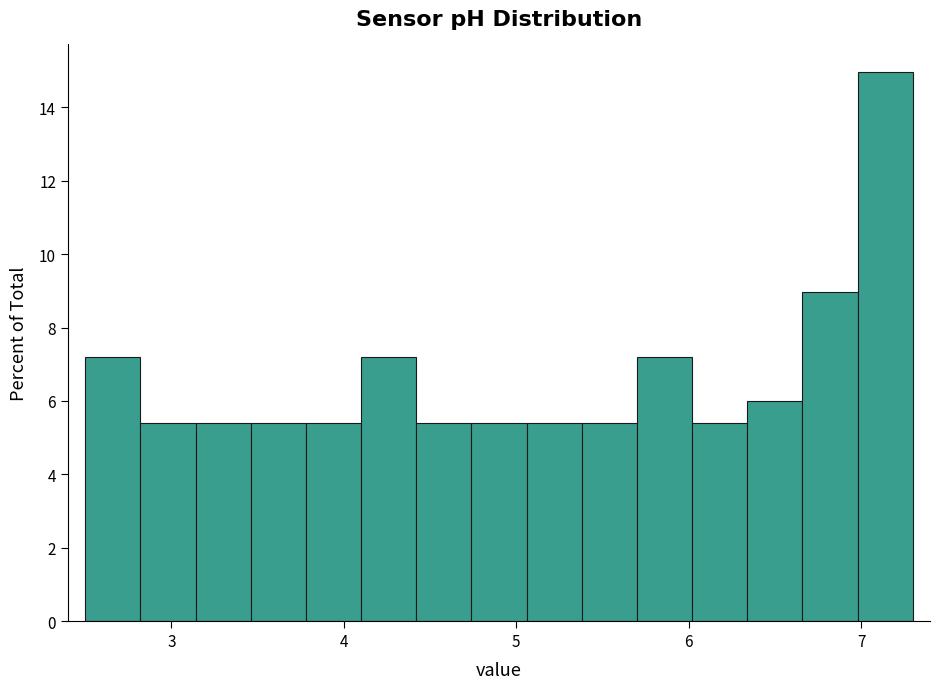

Around what value on the x-axis is the tallest bar? Give the approximate position of its centre, as read against the axis.

7.1